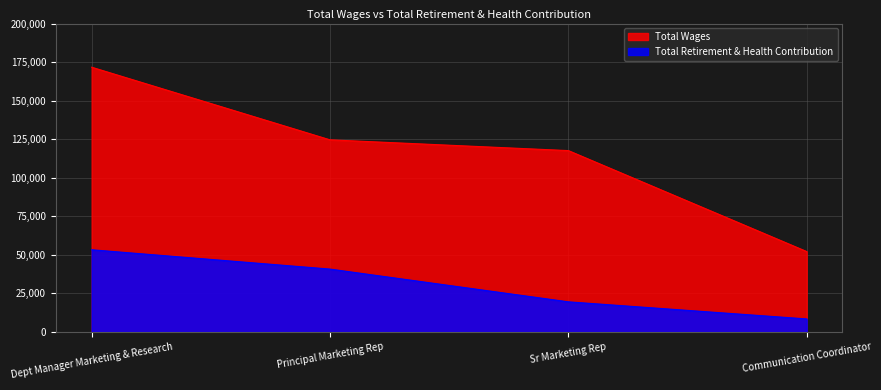

True or false: Total Wages and Total Retirement & Health Contribution cross at least once.

False